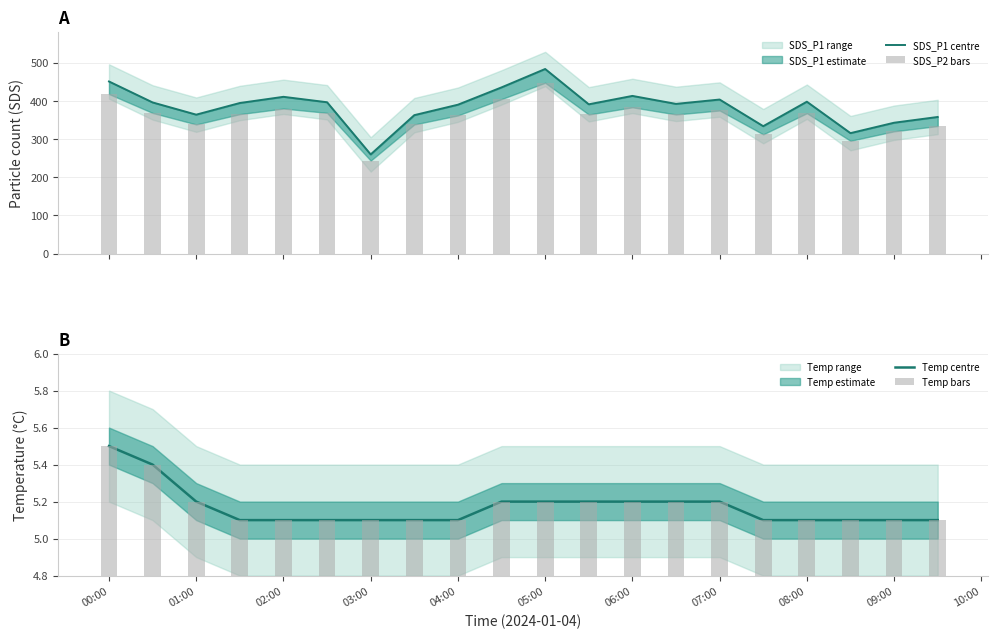

What is the sum of the Temp centre values at 09:00 and 04:00?

10.2